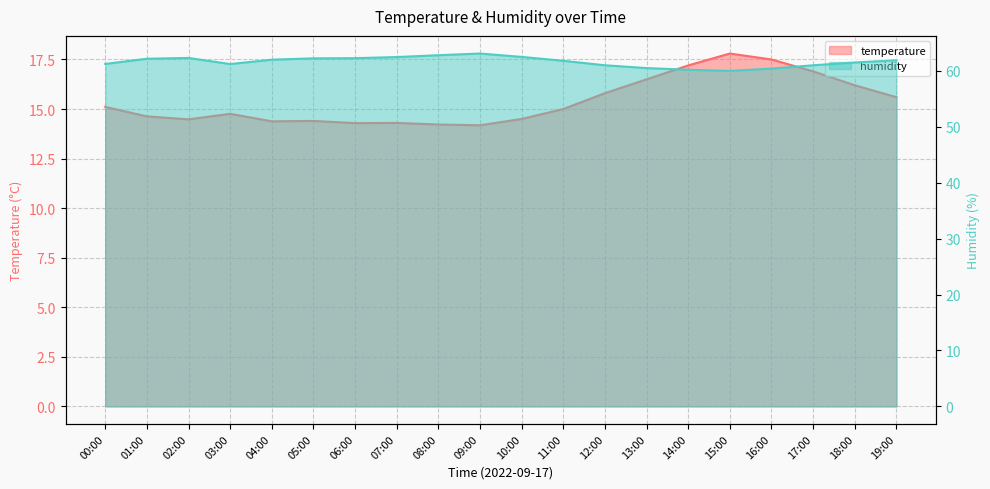

What is the difference between the maximum and minimum values in the temperature series?

3.6